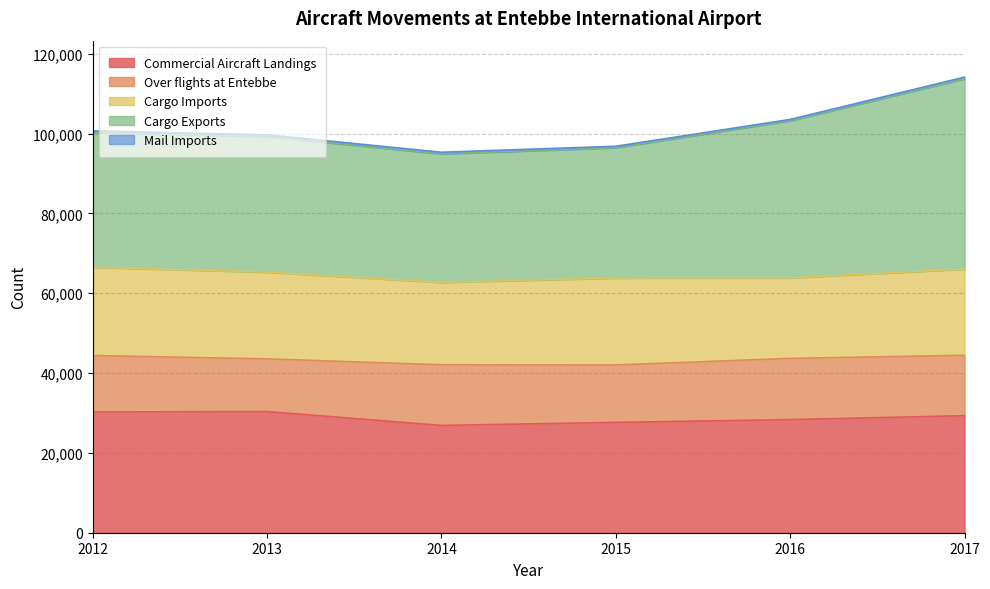

What is the difference between the Commercial Aircraft Landings values at 2016 and 2012?

1912